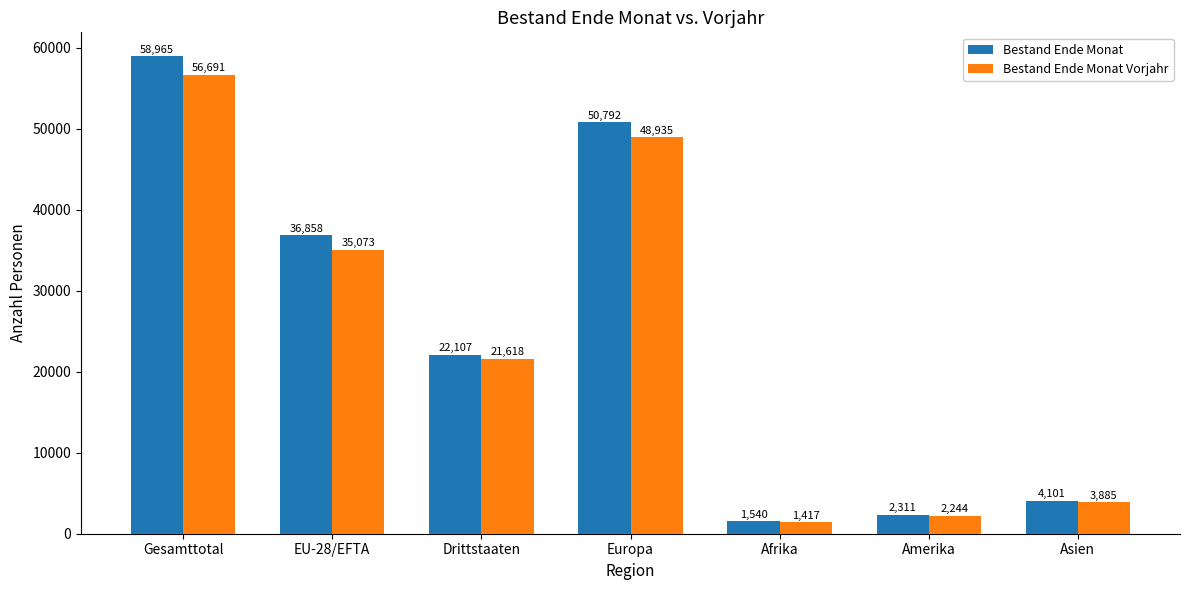

How many bars are there in each group?

2